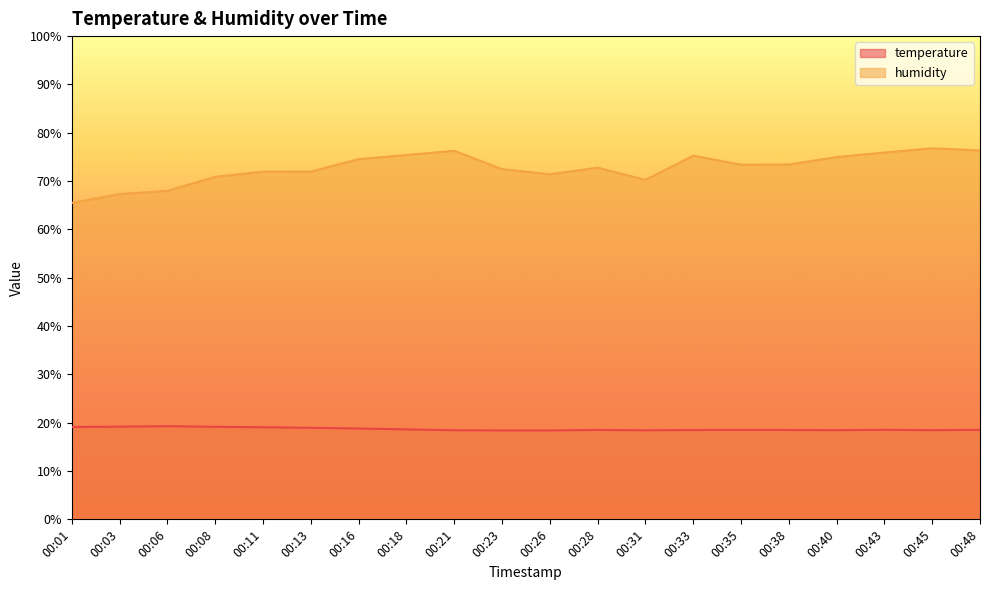

Does the chart have visible grid lines?

No